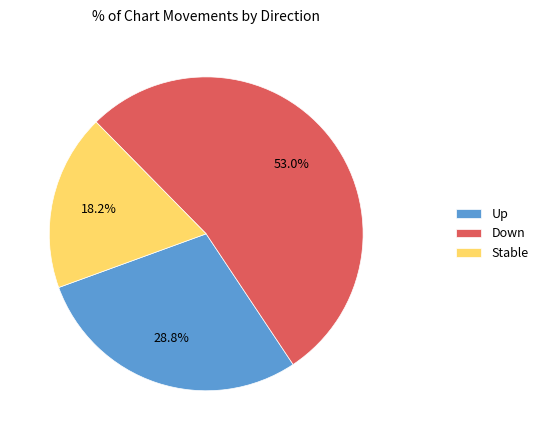

What portion of the pie excludes Down?

47.0%